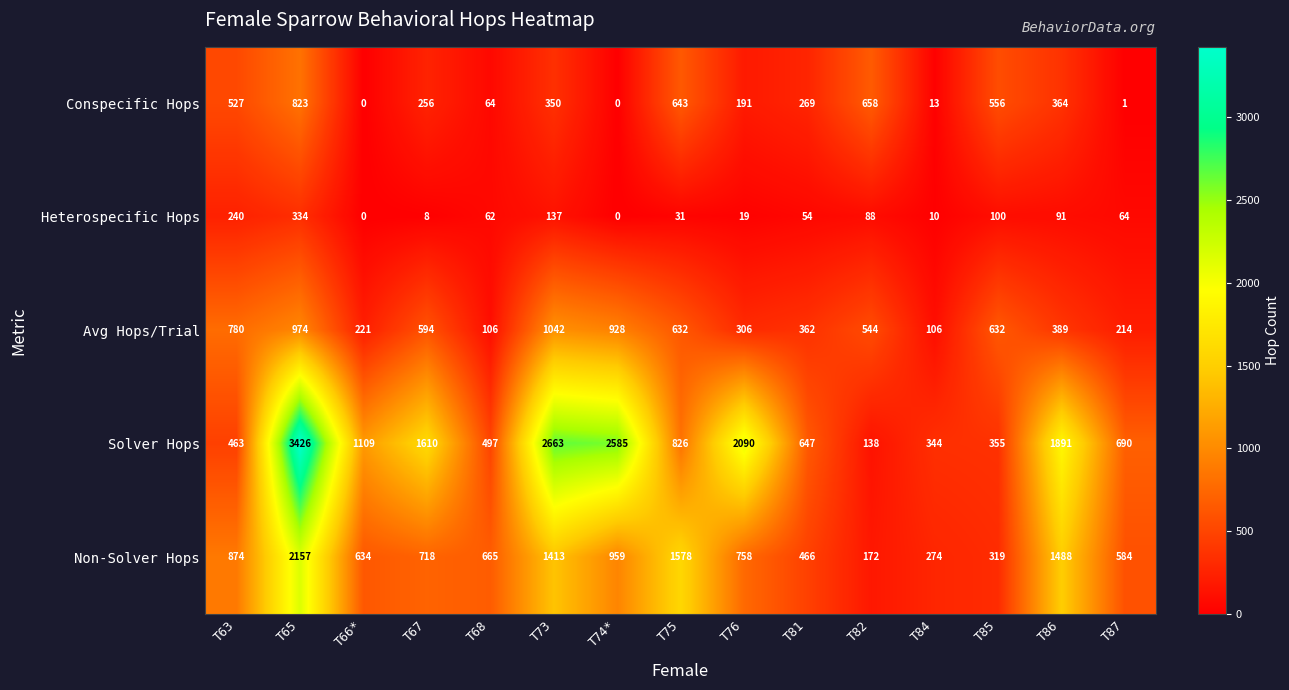

Where is Solver Hops nearest to the value 1782?

T86